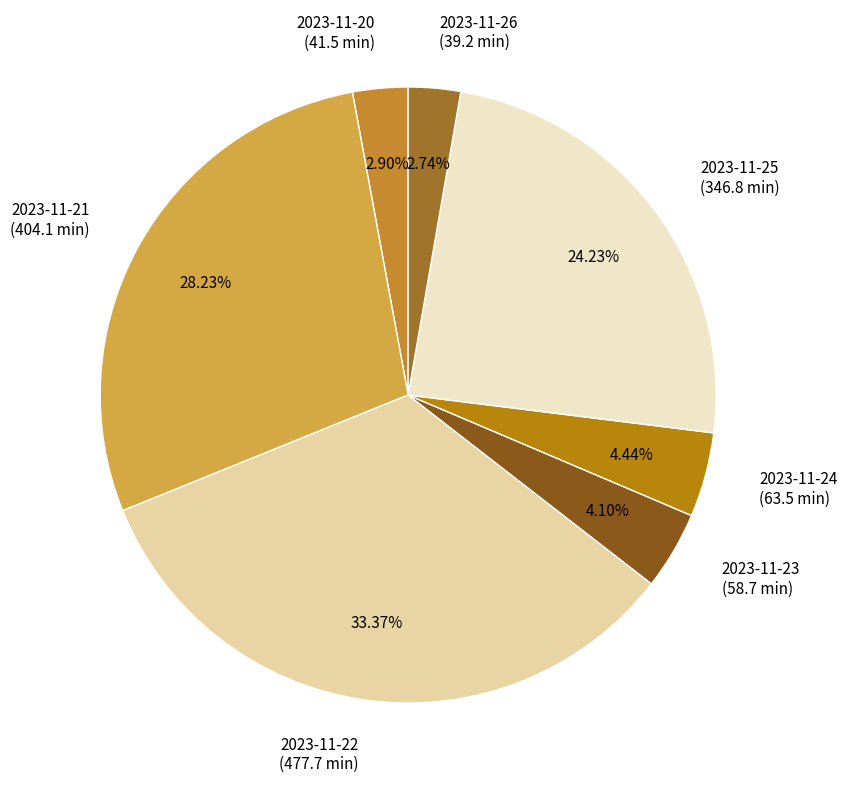

Is 2023-11-24 the majority of the pie?

No